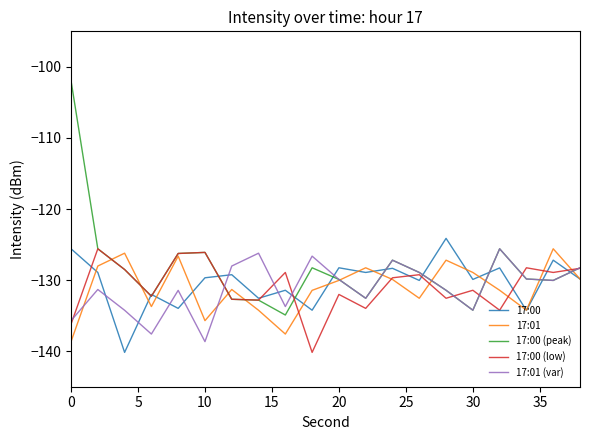

Which series has the widest spread of values?

17:00 (peak)